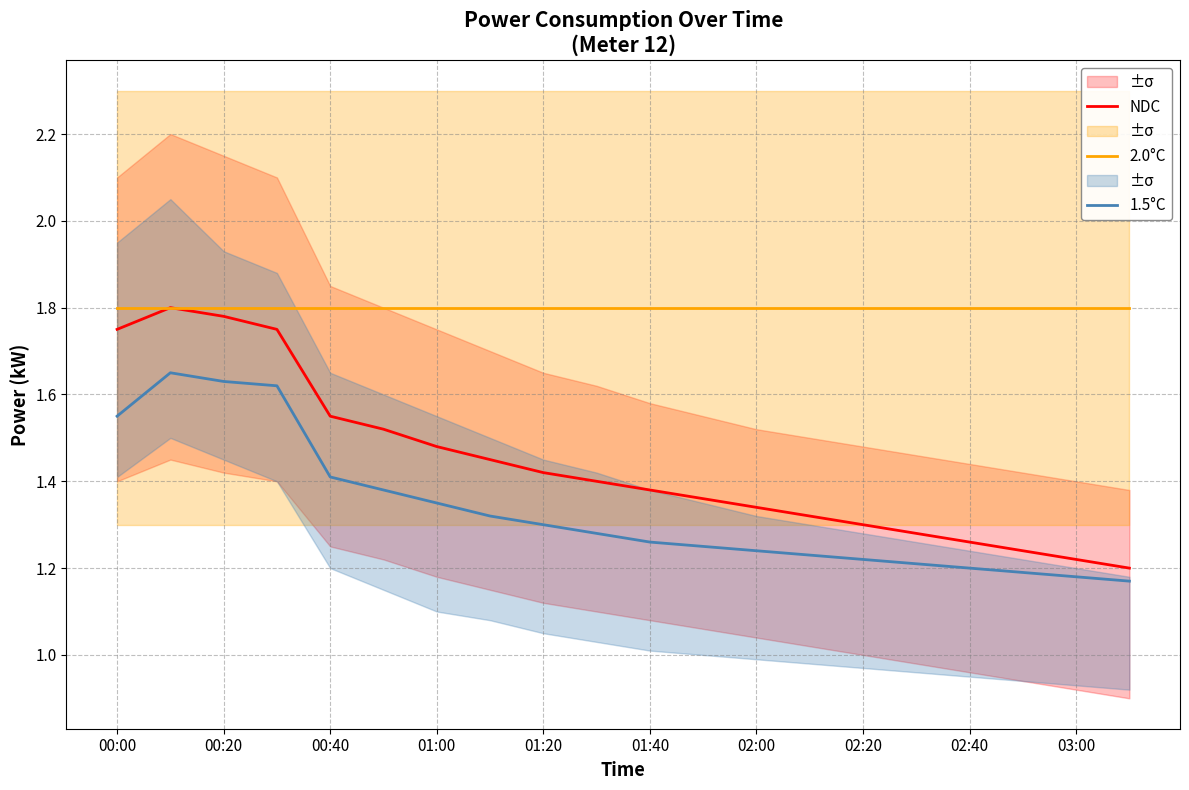

What is the average value of the NDC series?

1.4